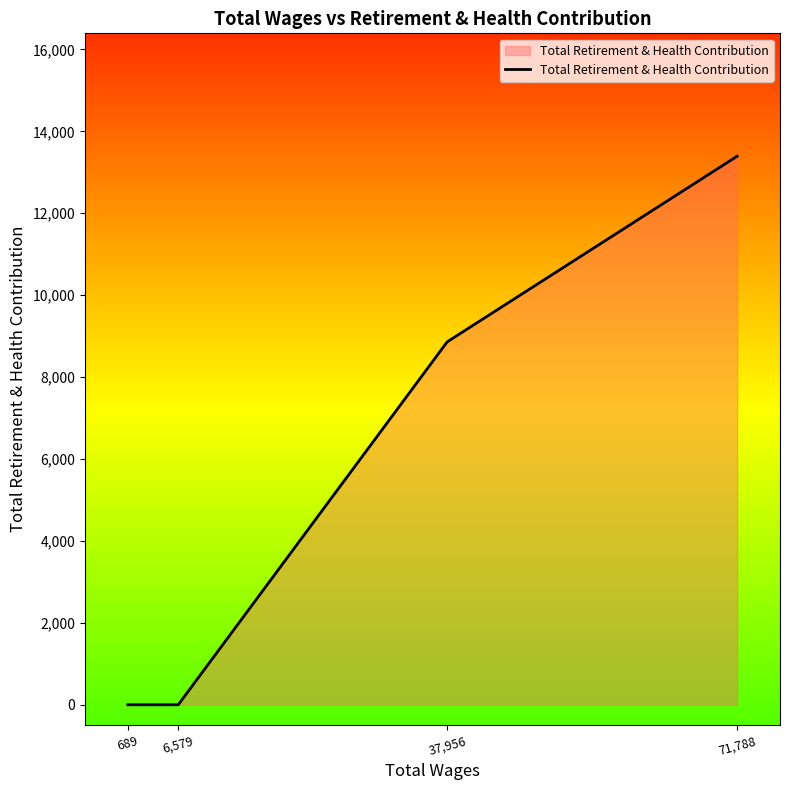

Is it true that the value at 6,579 is 7260?

False